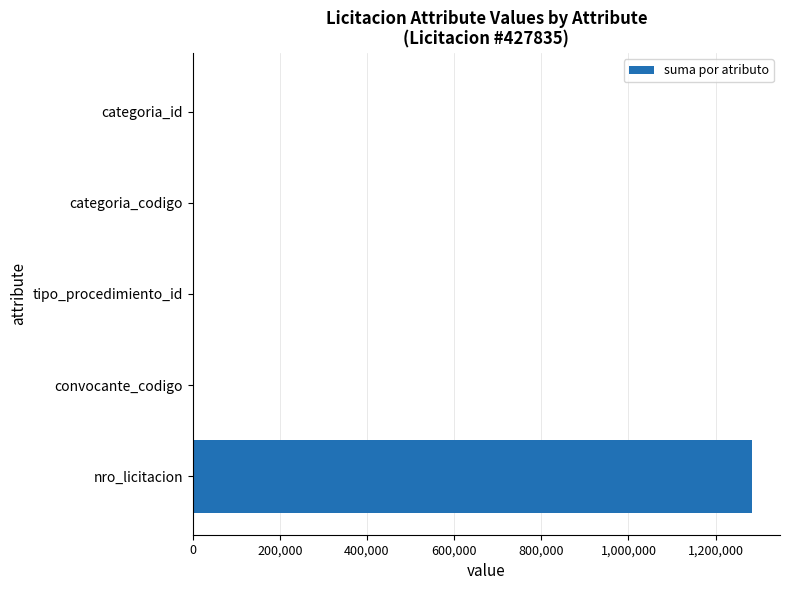

What is the maximum value shown in the chart?

1283505